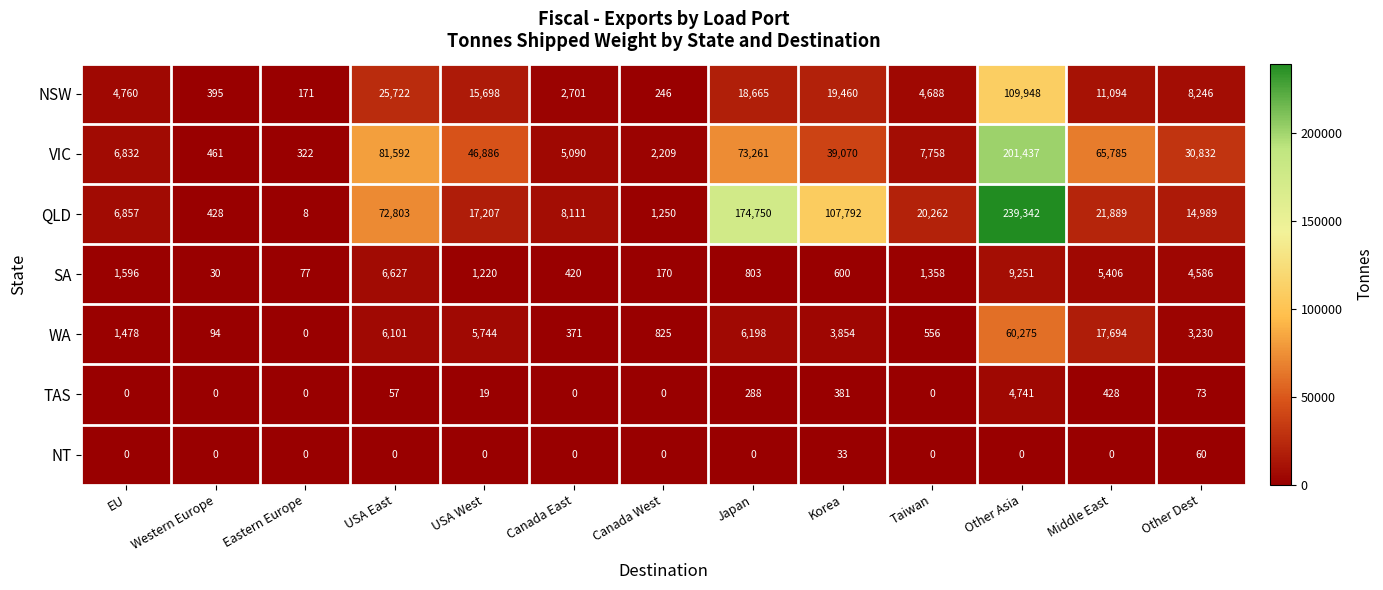

At which label does QLD reach its minimum?

Eastern Europe